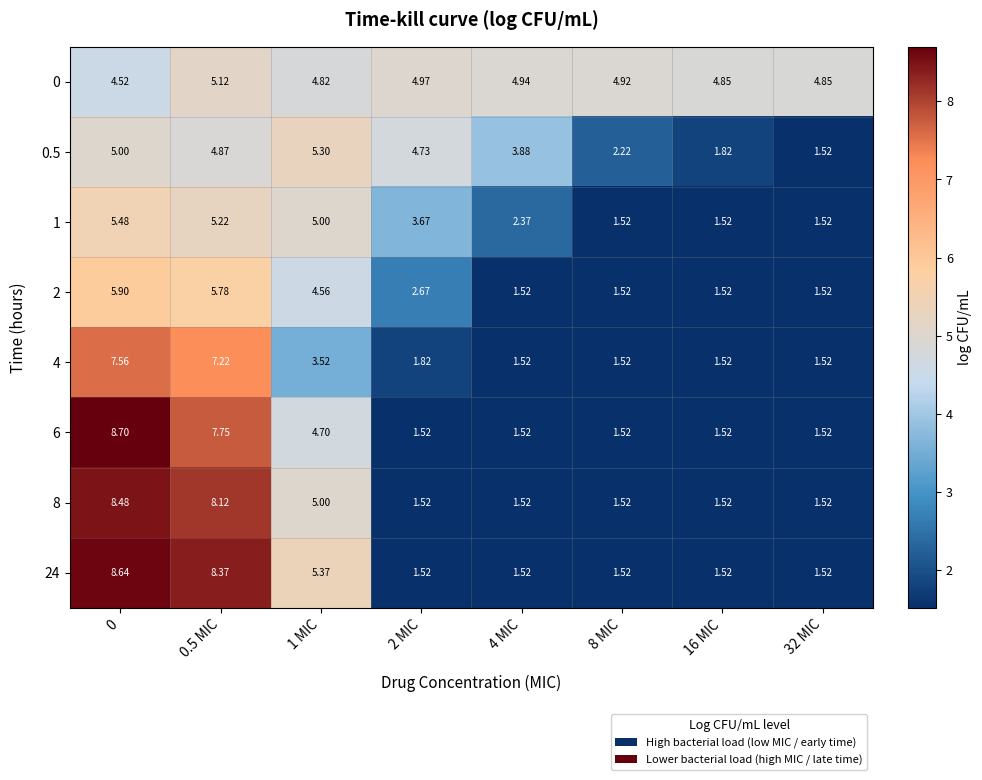

What is the total value across all series at 0.5 MIC?

52.5